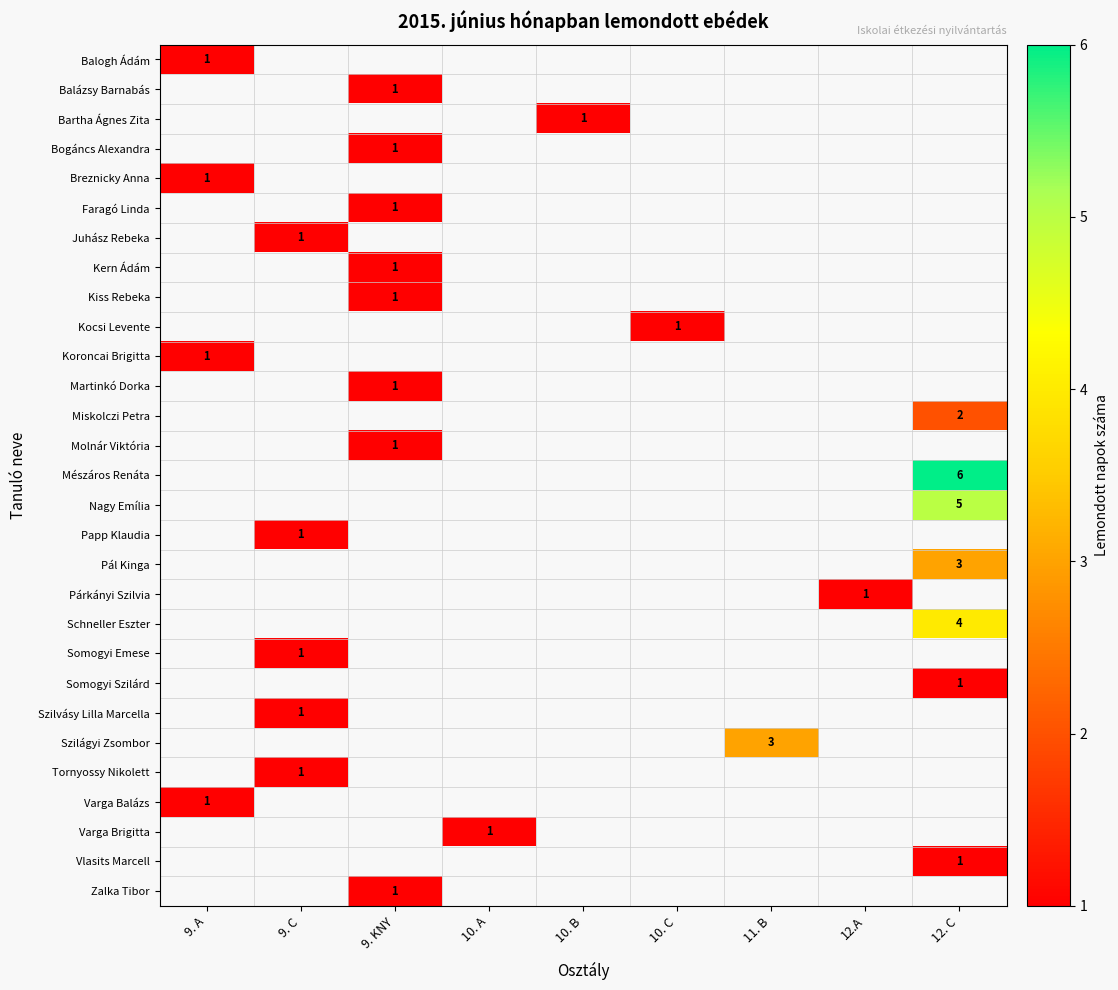

Rank the categories by Nagy Emília value from lowest to highest.

9. A, 9. C, 9. KNY, 10. A, 10. B, 10. C, 11. B, 12.A, 12. C